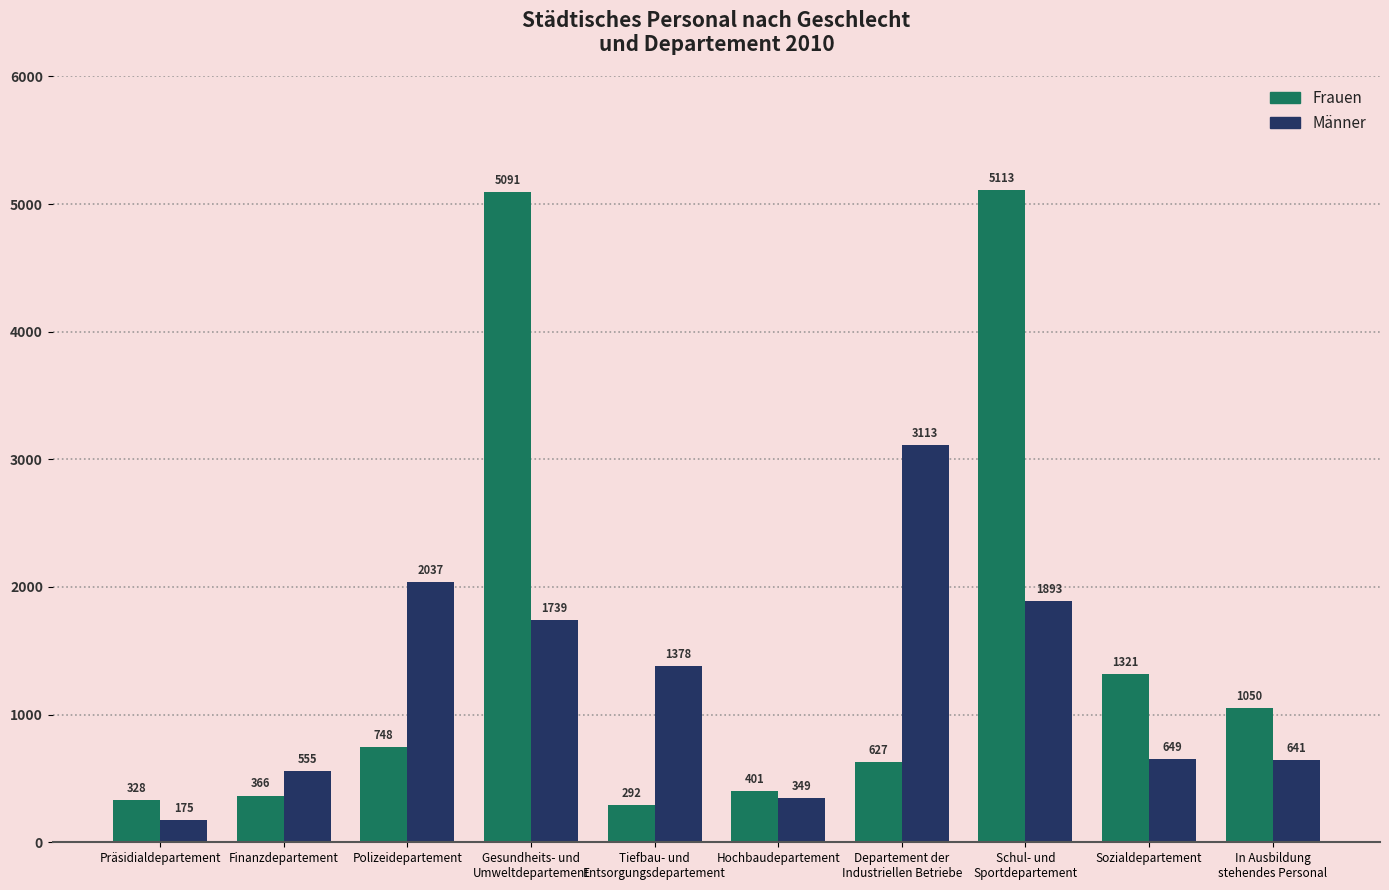

Rank the series at Polizeidepartement from lowest to highest value.

Frauen, Männer